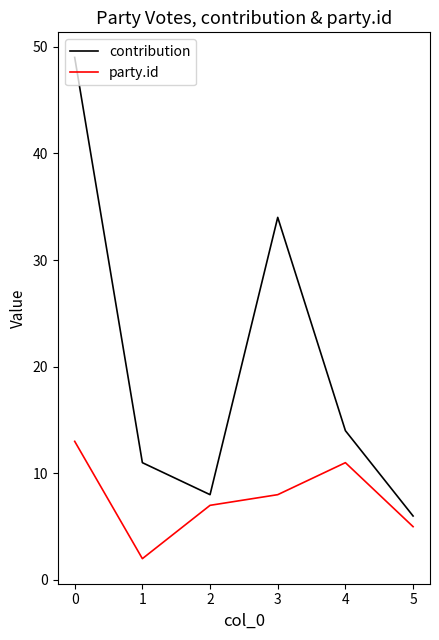

True or false: contribution and party.id intersect in this chart.

False